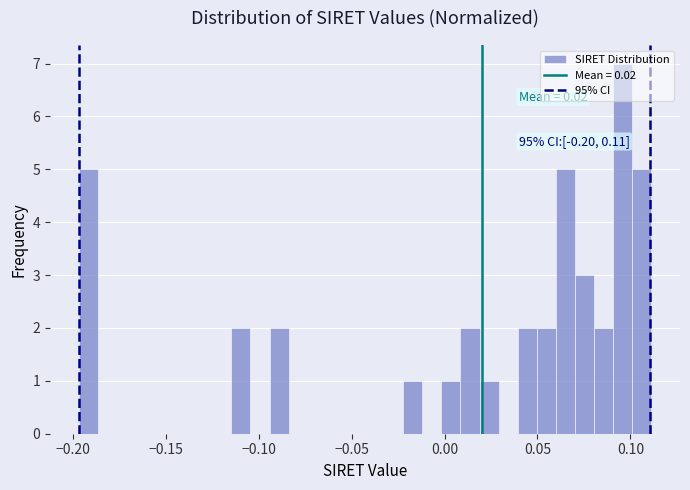

Around what value on the x-axis is the tallest bar? Give the approximate position of its centre, as read against the axis.

0.095